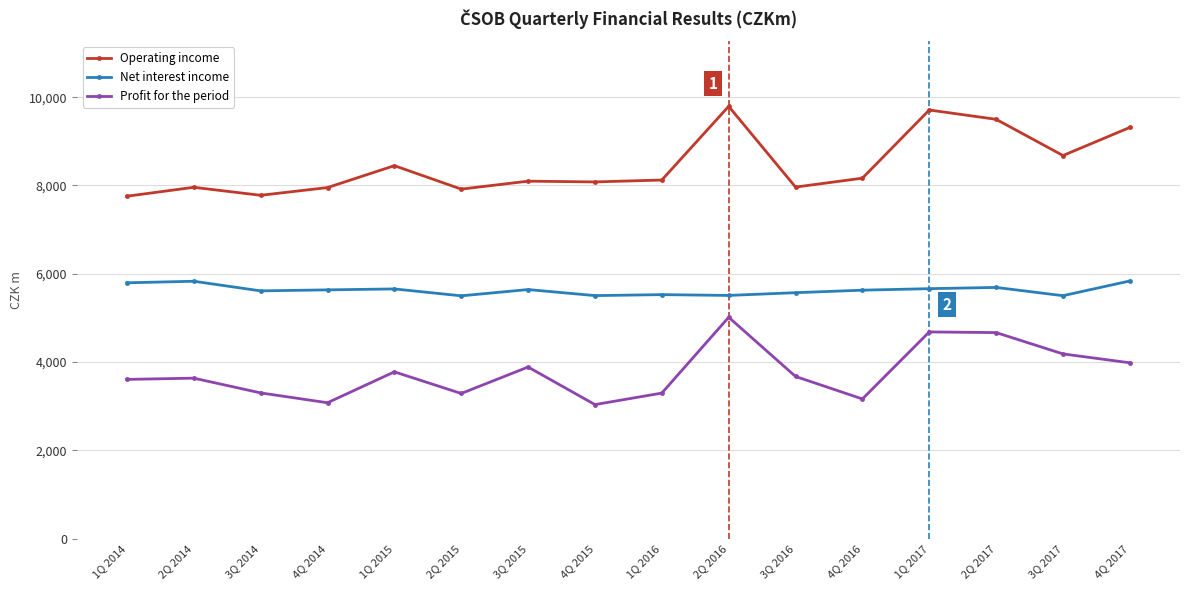

What is the maximum value shown in the chart?

9792